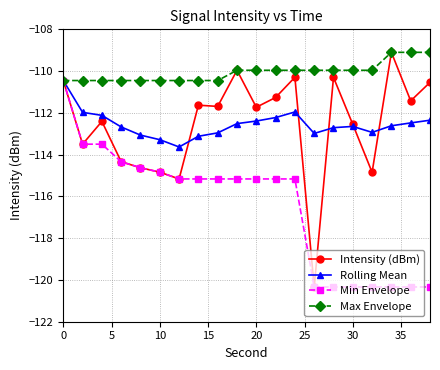

How many series are shown in this chart?

4